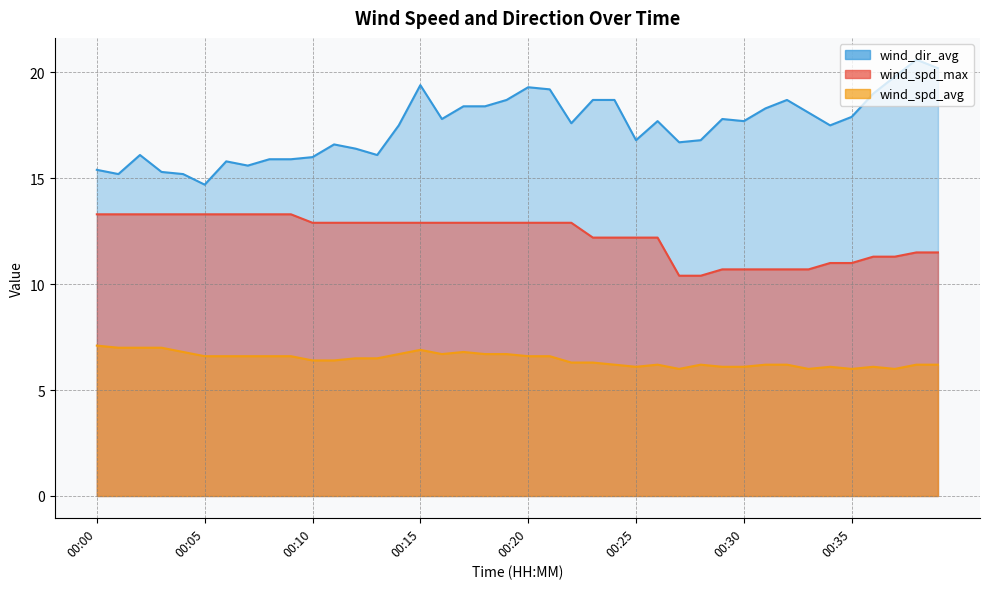

True or false: wind_spd_avg and wind_spd_max intersect in this chart.

False